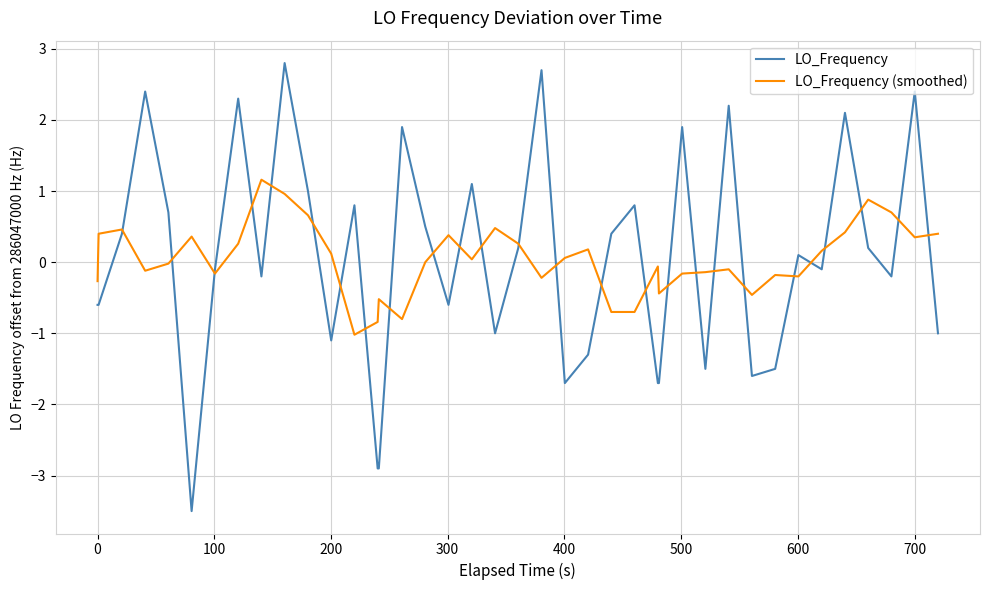

Which series has the widest spread of values?

LO_Frequency